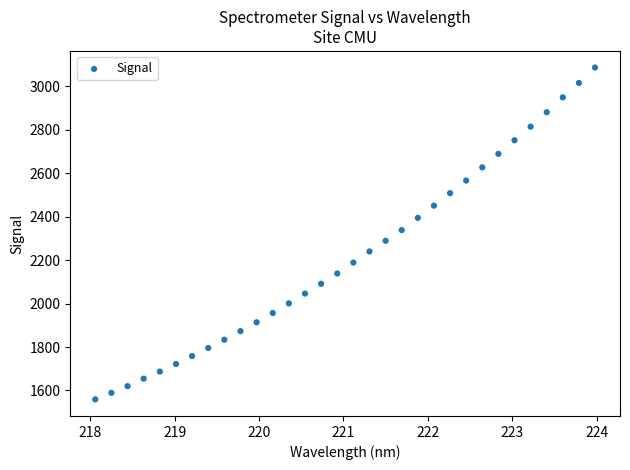

Count the number of points in this scatter plot.

32